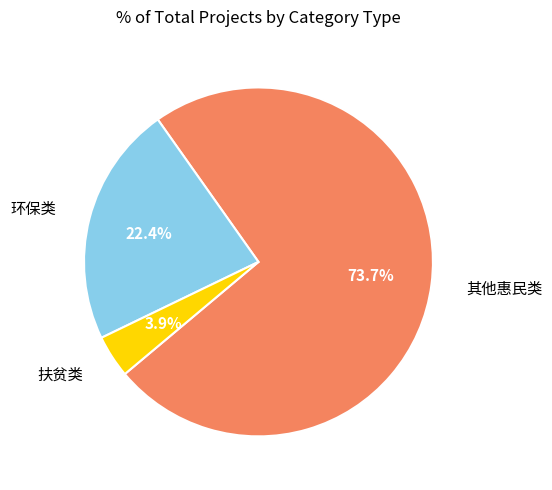

Is 其他惠民类 the majority of the pie?

Yes